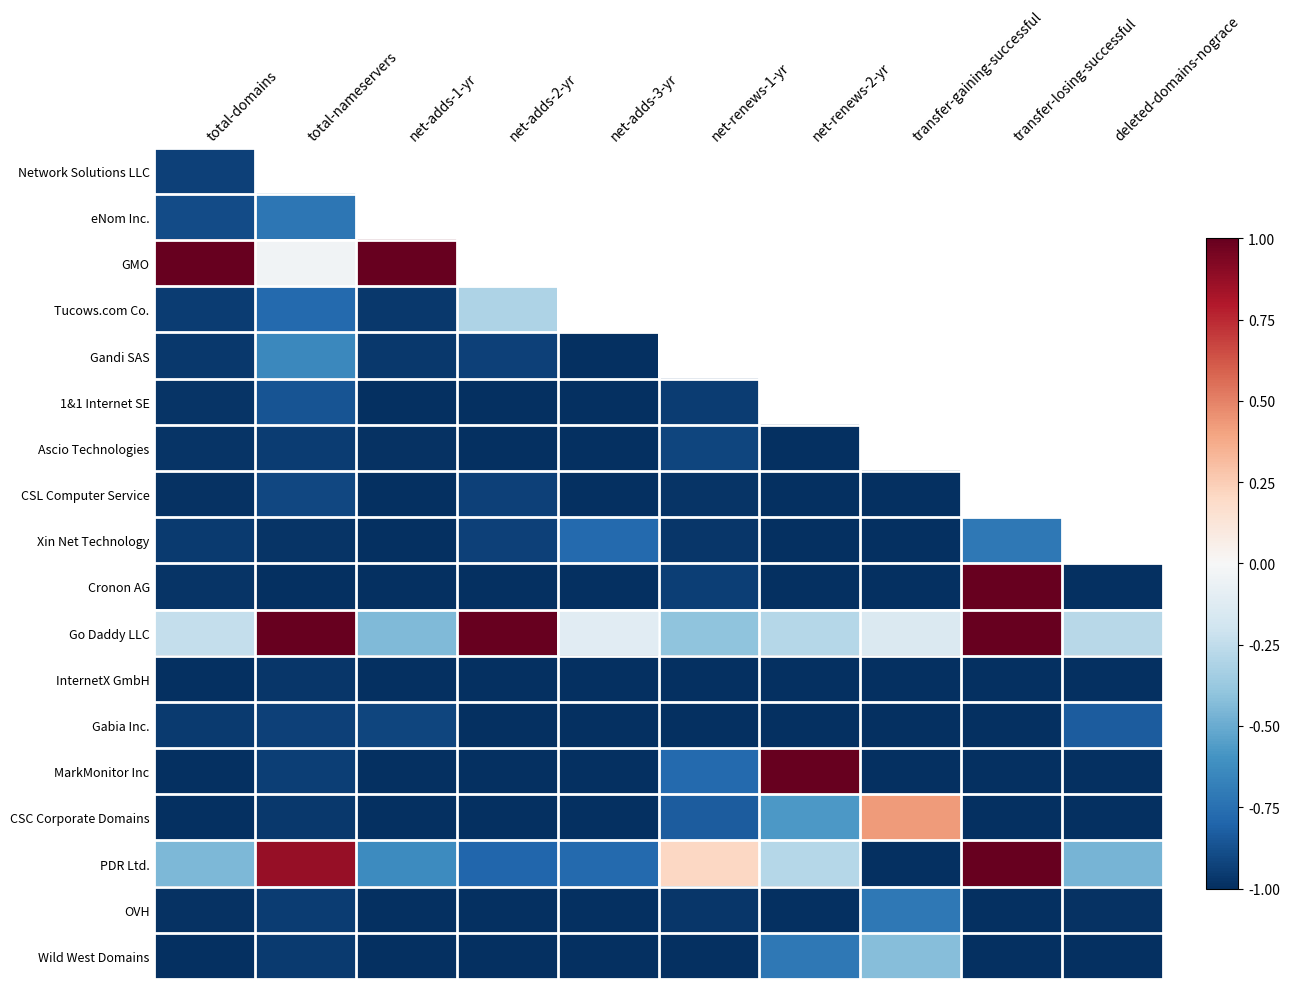

The value of InternetX GmbH at deleted-domains-nograce is -0.3. True or false?

False